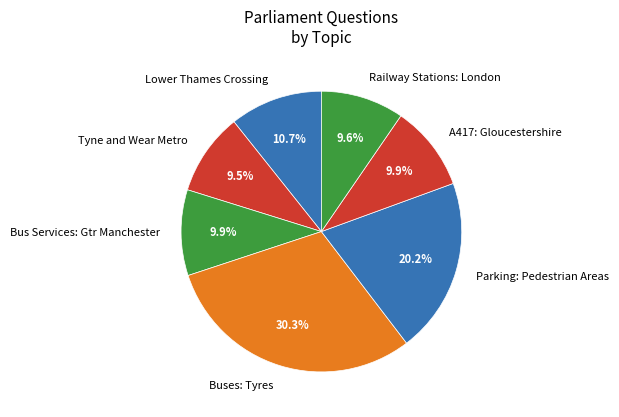

Is there any slice that represents more than half of the pie?

No